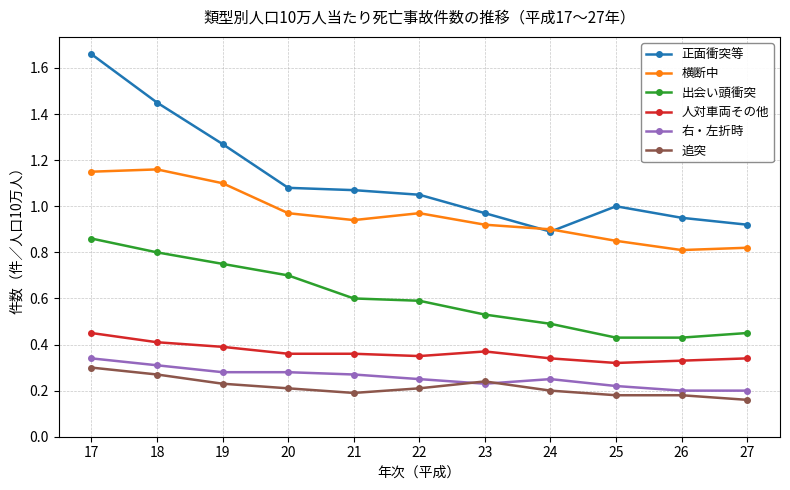

True or false: 追突 has more than 0 interior local peaks.

True